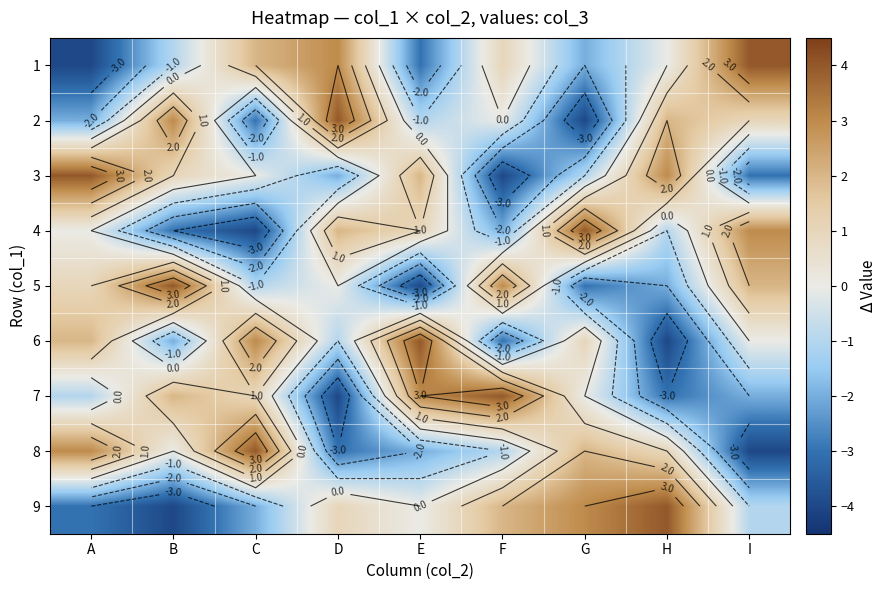

Count the number of data series in this chart.

9